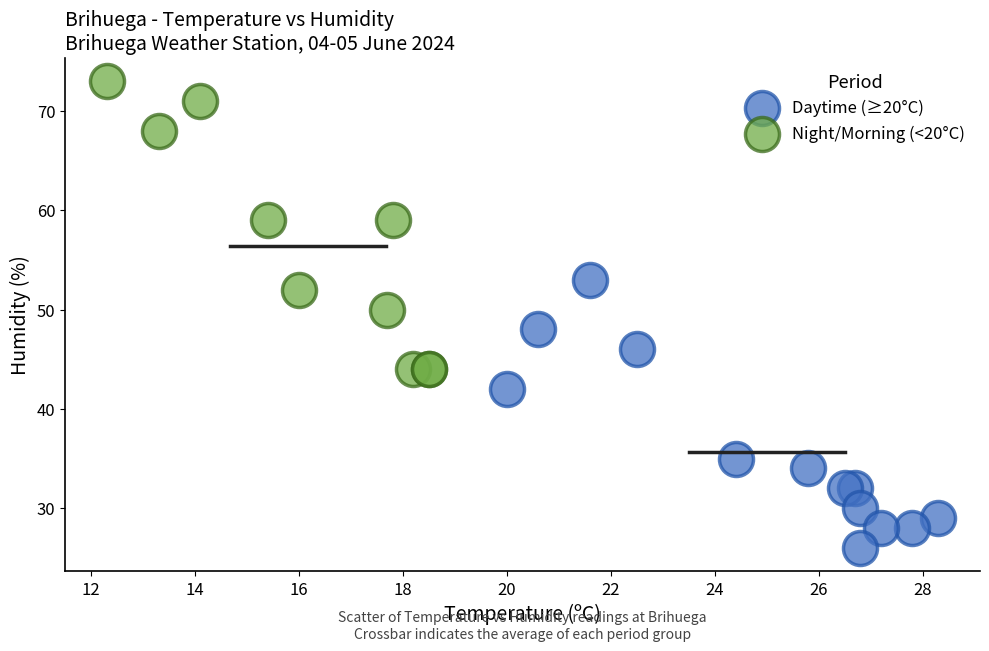

Which series contains the lowest Y value?

Daytime (≥20°C)